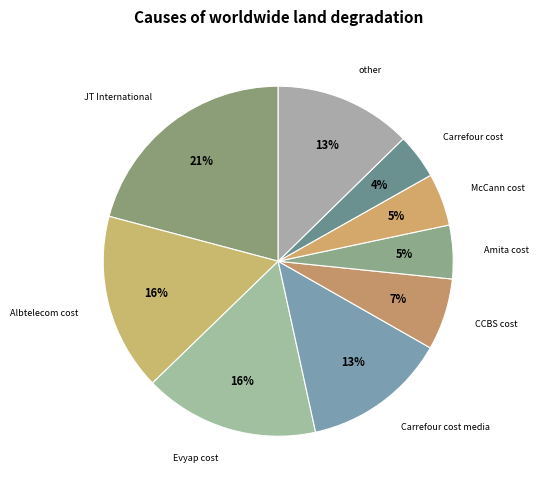

Which slice is the largest?

JT International